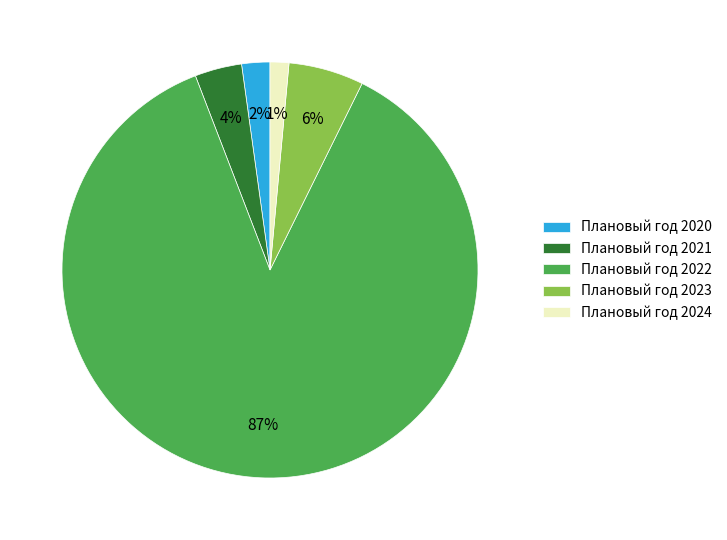

True or false: Плановый год 2024 accounts for 11% of the total.

False